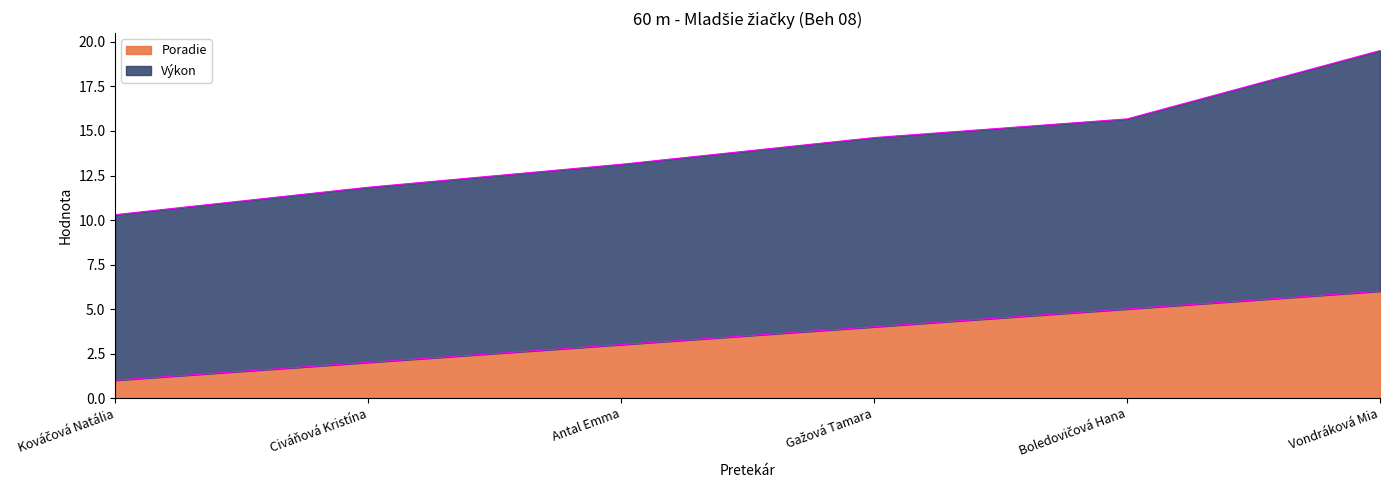

List the labels in order of value, smallest first.

Kováčová Natália, Civáňová Kristína, Antal Emma, Gažová Tamara, Boledovičová Hana, Vondráková Mia